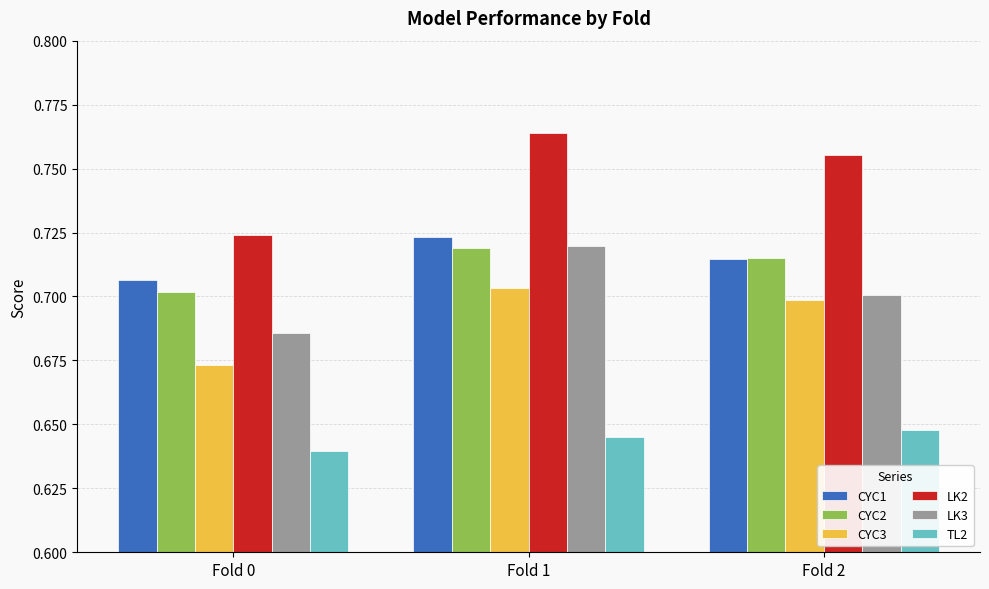

Are the bars horizontal?

No